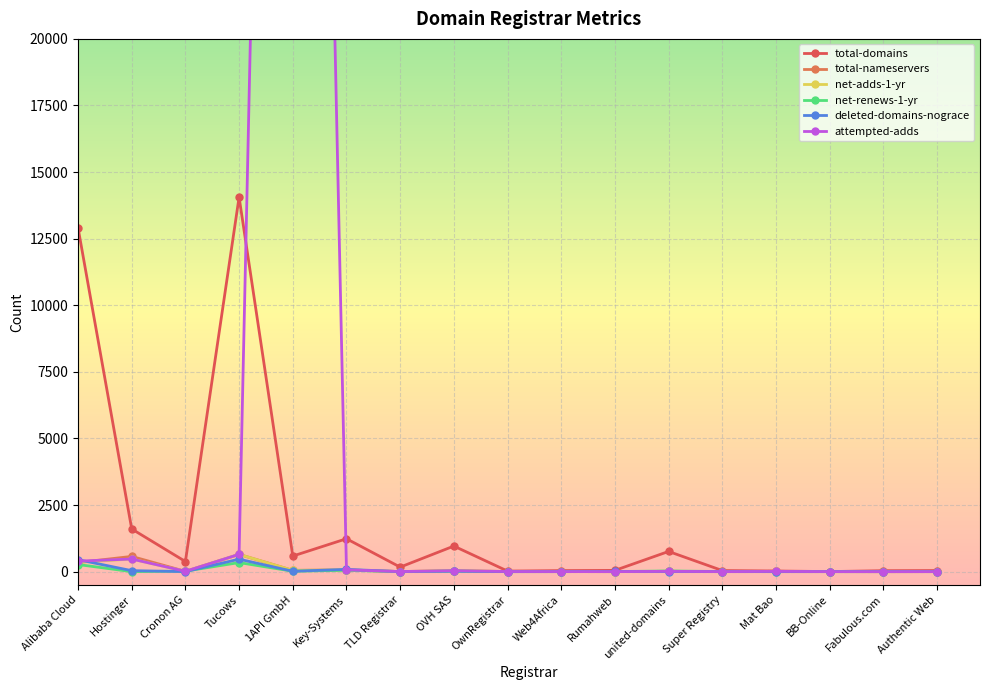

Rank the series at Authentic Web from highest to lowest value.

total-domains, net-renews-1-yr, total-nameservers, net-adds-1-yr, attempted-adds, deleted-domains-nograce